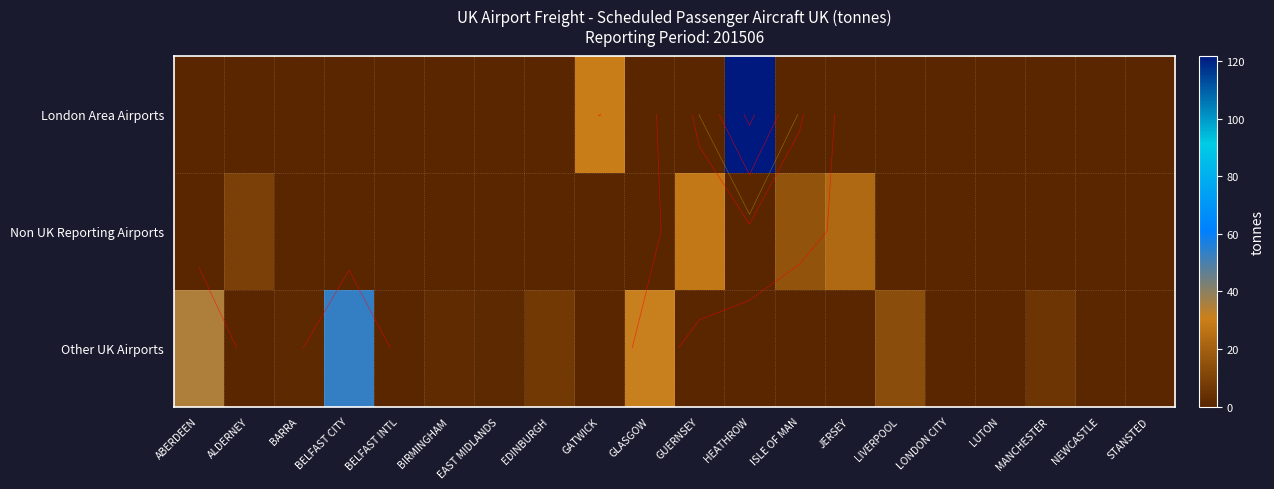

At which label is London Area Airports closest to 60?

GATWICK